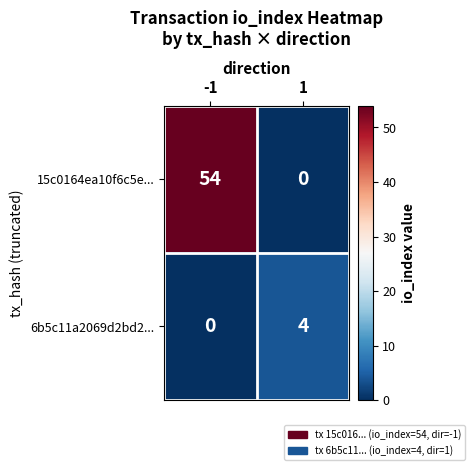

What value does the 15c0164ea10f6c5e... series have at -1?

54